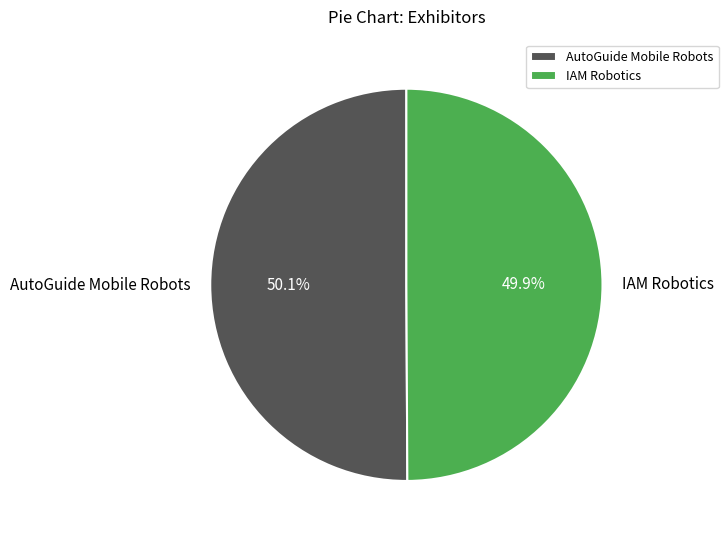

What is the total percentage of AutoGuide Mobile Robots and IAM Robotics?

100.0%